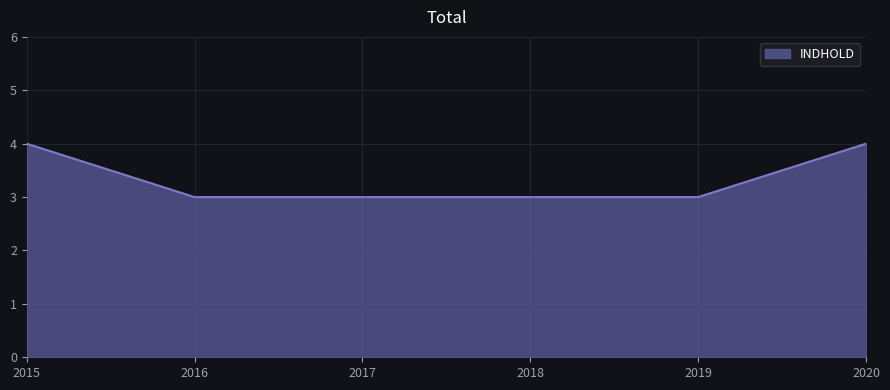

True or false: there are more than 2 points higher than both neighbors.

False